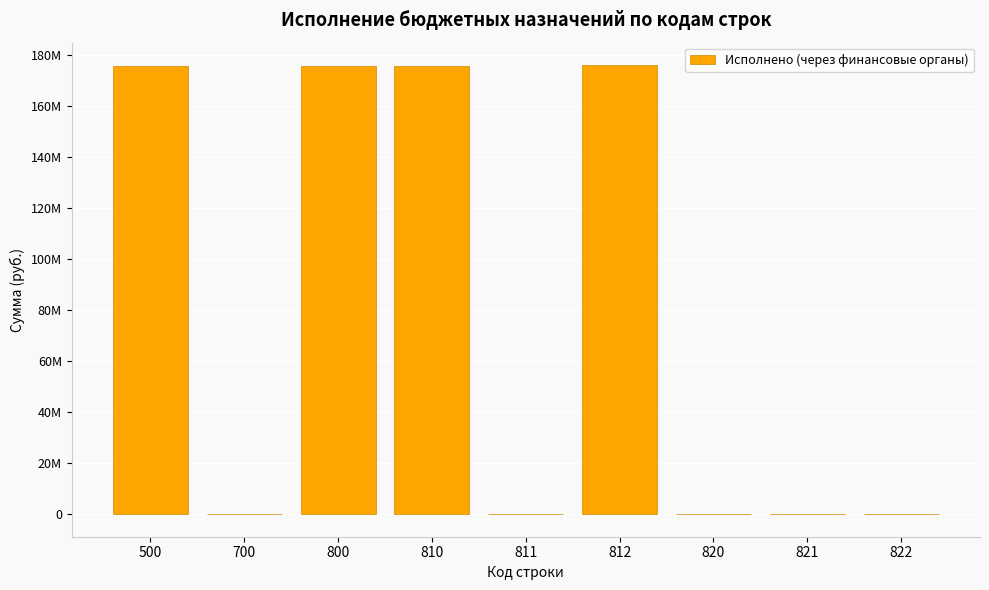

What is the sum of the values at 811 and 700?

-159408.9